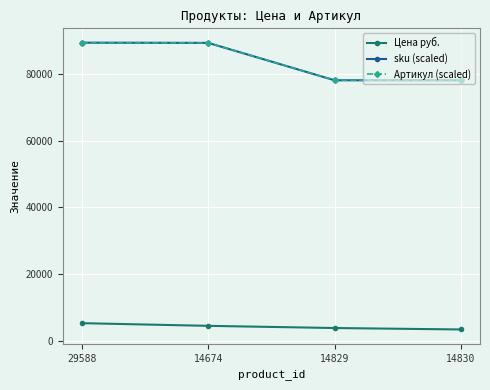

At which label does Артикул (scaled) reach its peak?

29588